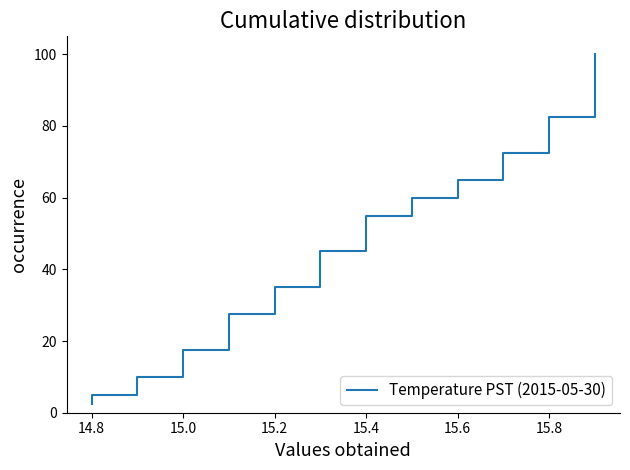

Does the chart have visible grid lines?

No